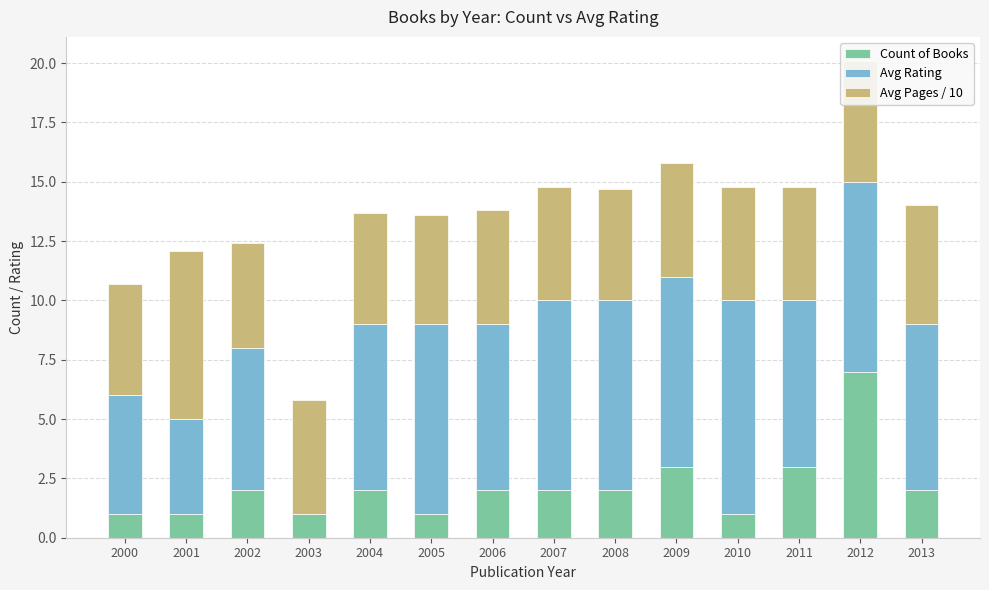

At which category is the sum across all series the highest?

2012